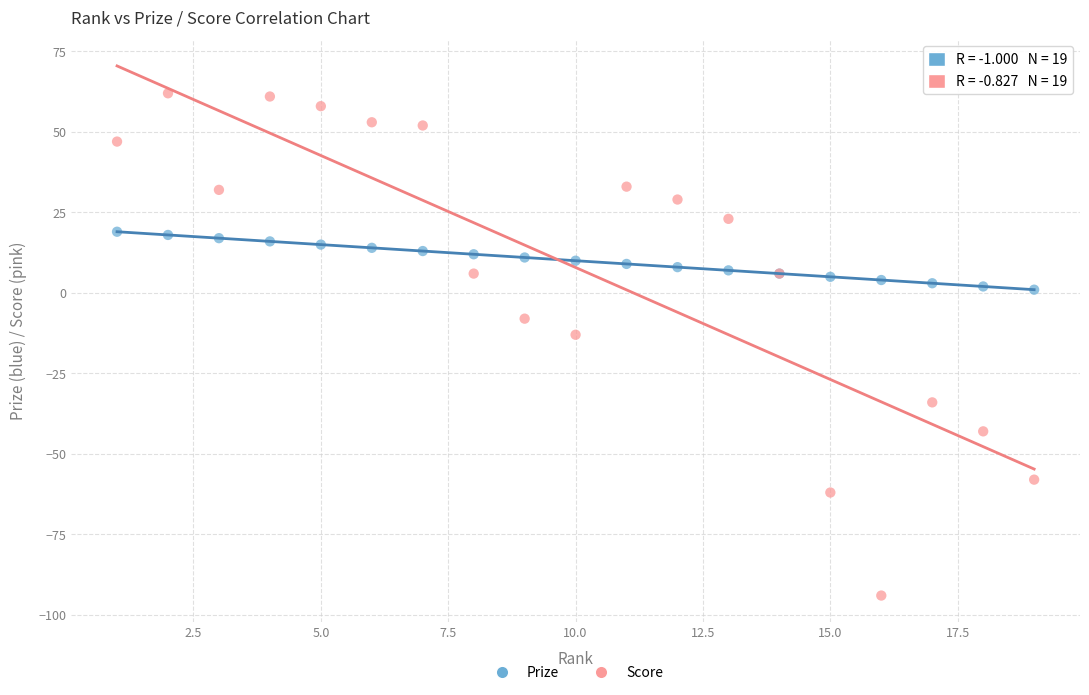

Which series reaches the minimum Y coordinate?

Score